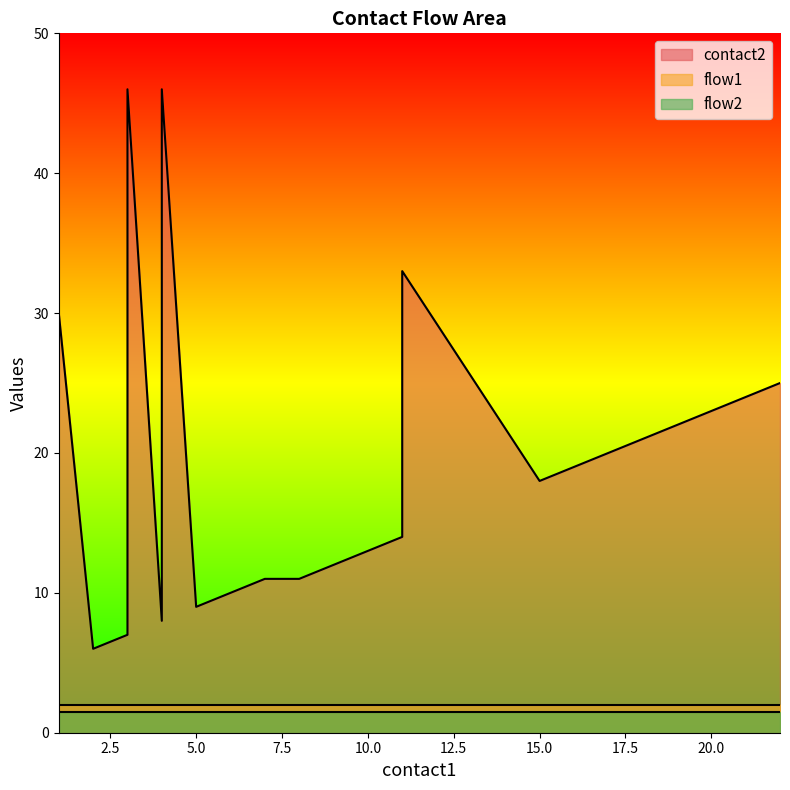

Which category has the highest value in the flow1 series?

1